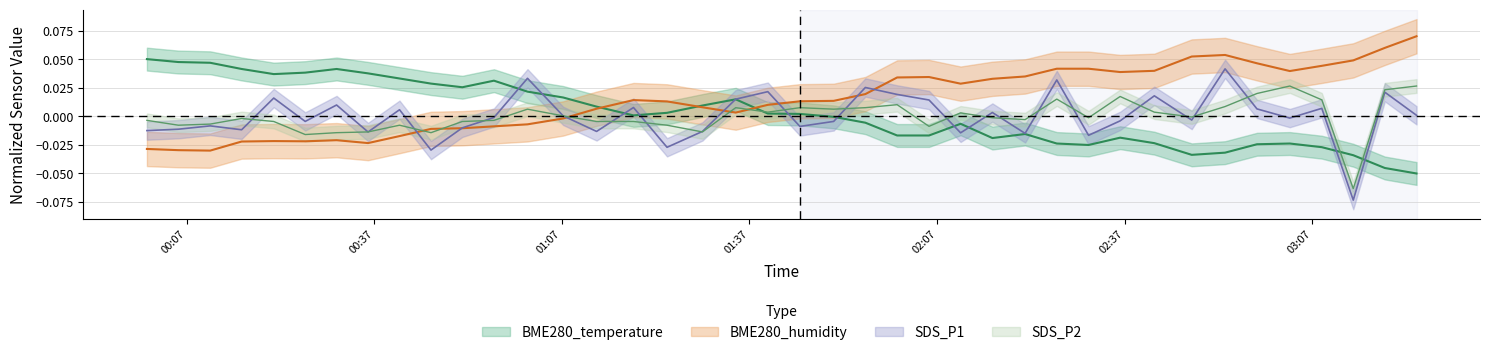

Rank the series at 2022/08/10 00:25:57 from highest to lowest value.

BME280_temperature, SDS_P1, SDS_P2, BME280_humidity